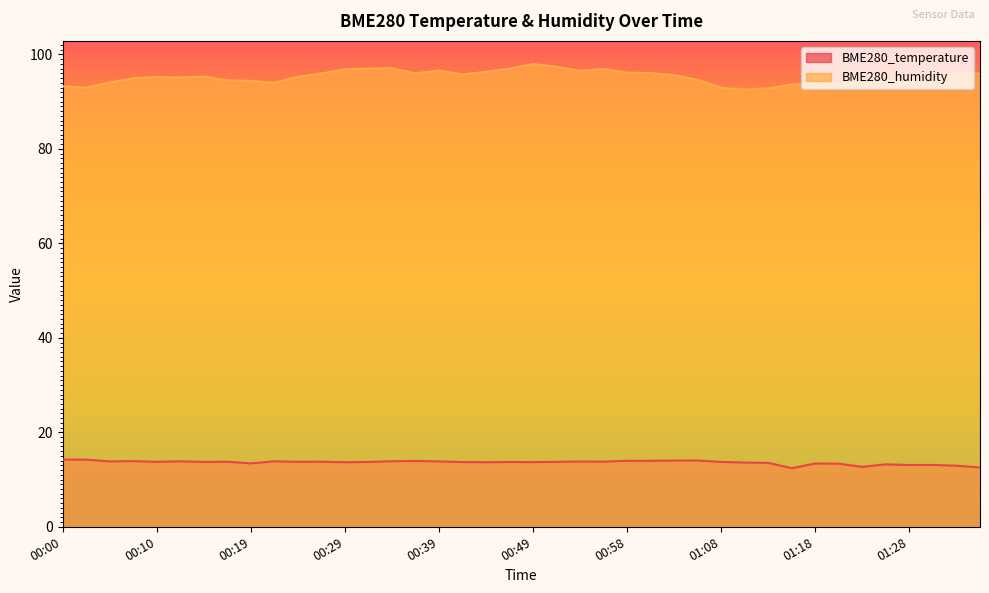

Reading right to left, what are all the values shown in this chart?

BME280_temperature: 01:35=12.6	01:32=12.9	01:30=13.1	01:28=13.1	01:25=13.2	01:23=12.7	01:20=13.3	01:18=13.4	01:15=12.4	01:13=13.5	01:11=13.6	01:08=13.7	01:06=14.0	01:03=14.0	01:01=14.0	00:58=14.0	00:56=13.8	00:53=13.8	00:51=13.8	00:49=13.7	00:46=13.7	00:44=13.7	00:41=13.7	00:39=13.8	00:36=13.9	00:34=13.9	00:32=13.7	00:29=13.7	00:27=13.8	00:24=13.8	00:22=13.9	00:19=13.4	00:17=13.8	00:15=13.7	00:12=13.9	00:10=13.8	00:07=13.9	00:05=13.8	00:02=14.2	00:00=14.2
BME280_humidity: 01:35=96.0	01:32=95.9	01:30=94.8	01:28=94.5	01:25=94.5	01:23=93.9	01:20=93.8	01:18=94.0	01:15=93.7	01:13=92.8	01:11=92.6	01:08=92.9	01:06=94.6	01:03=95.6	01:01=96.1	00:58=96.2	00:56=96.9	00:53=96.6	00:51=97.4	00:49=98.0	00:46=97.0	00:44=96.3	00:41=95.8	00:39=96.6	00:36=96.0	00:34=97.1	00:32=97.0	00:29=96.9	00:27=96.0	00:24=95.3	00:22=94.0	00:19=94.4	00:17=94.5	00:15=95.3	00:12=95.1	00:10=95.2	00:07=95.0	00:05=94.1	00:02=93.0	00:00=93.3